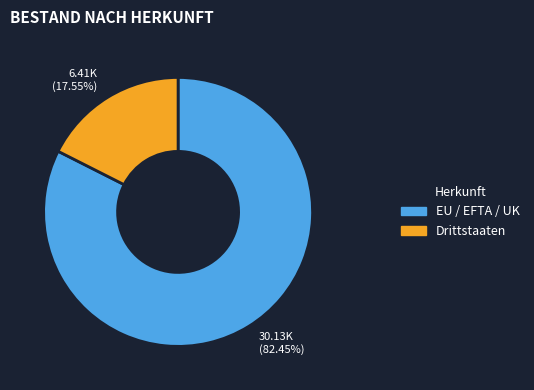

What is the ratio of the value at EU / EFTA / UK to the value at Drittstaaten?

4.7